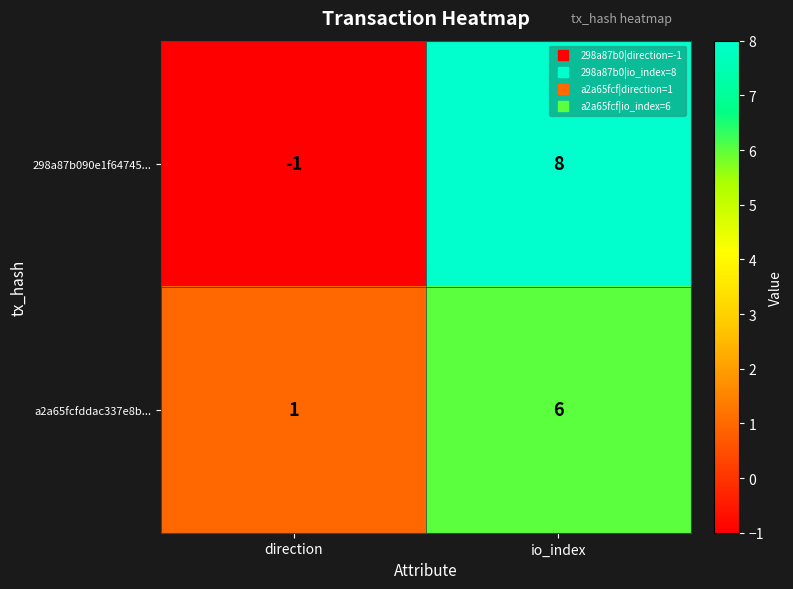

Is the value of a2a65fcfddac337e8b... at direction greater than the value of 298a87b090e1f64745... at io_index?

No